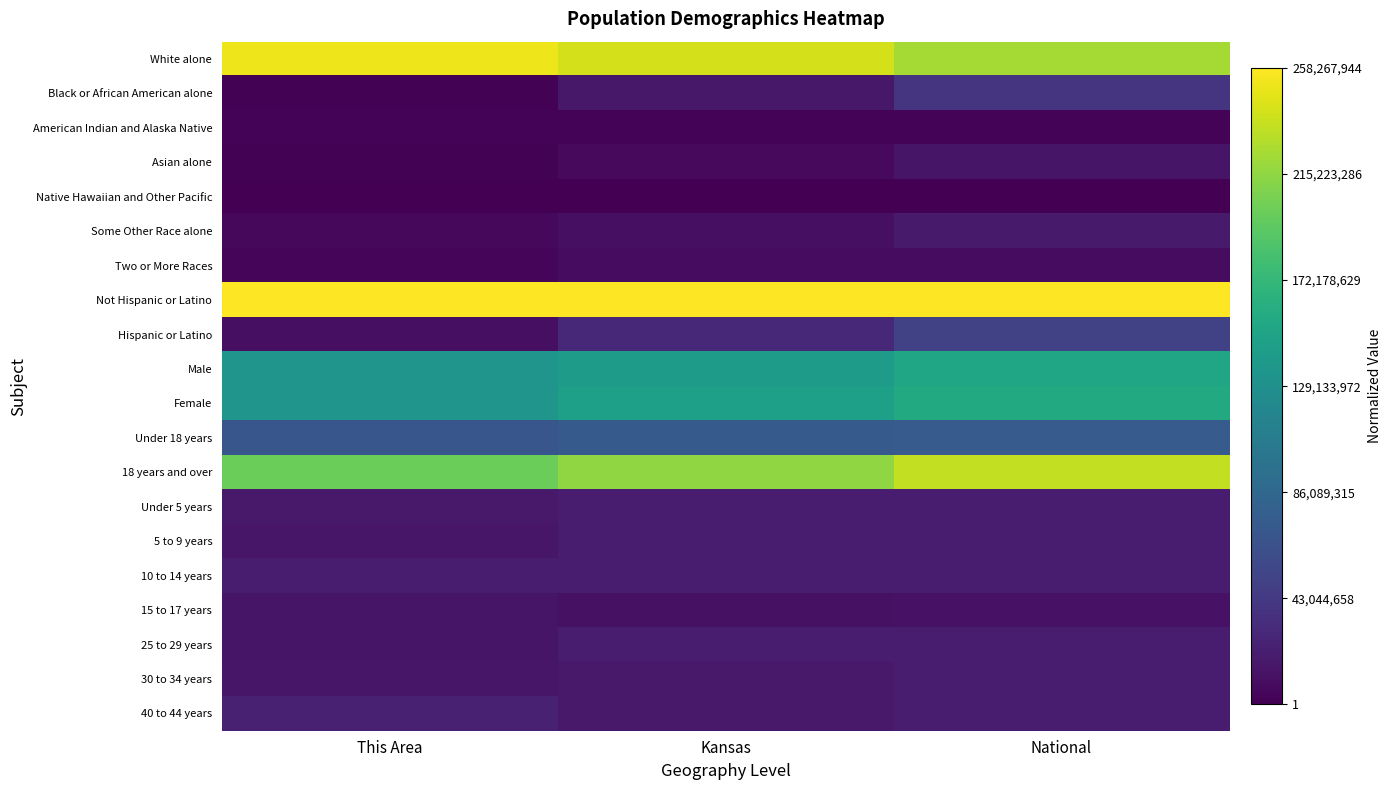

At which category does the chart reach its minimum across all series?

This Area